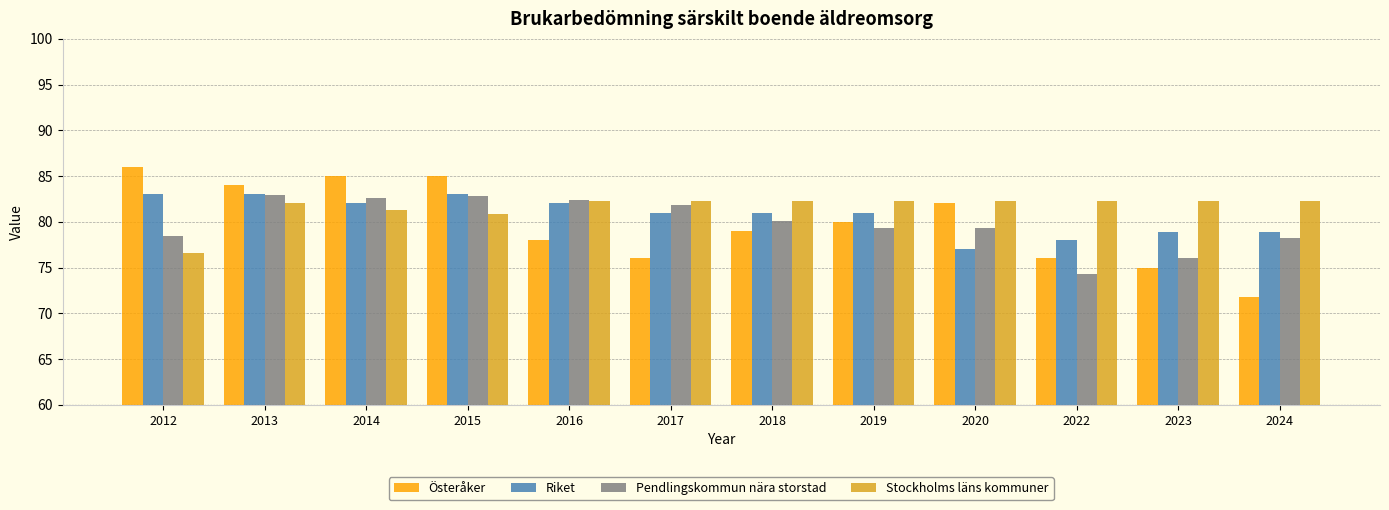

At which label is Österåker closest to 78?

2016